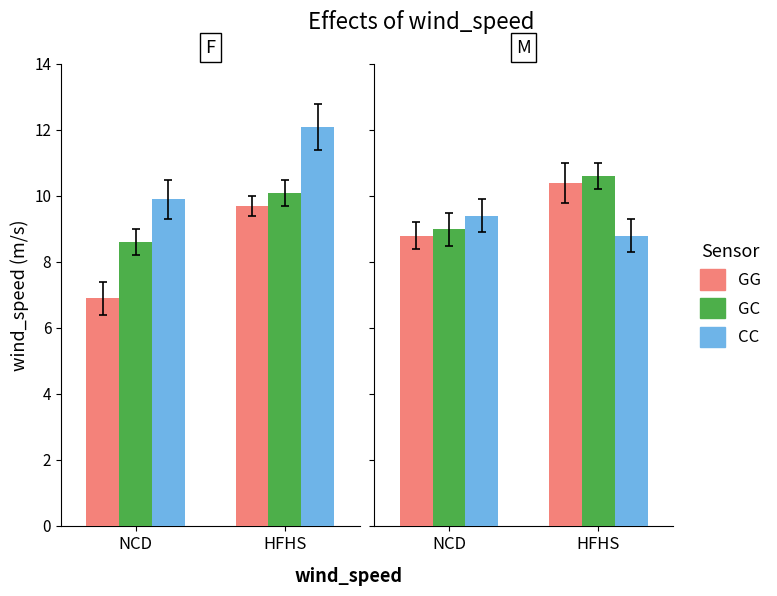

At which category is the sum across all series the highest?

HFHS